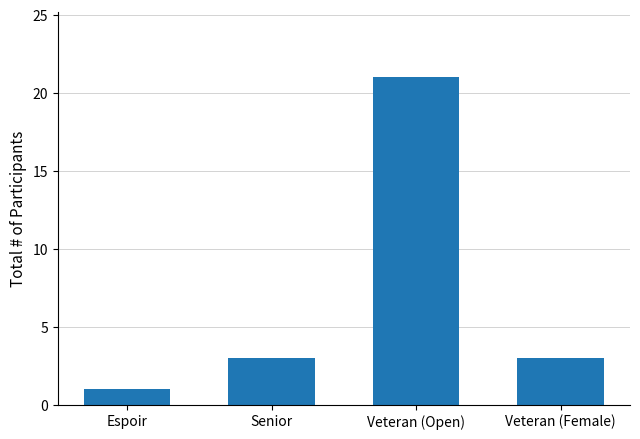

What is the difference between the values at Espoir and Senior?

2